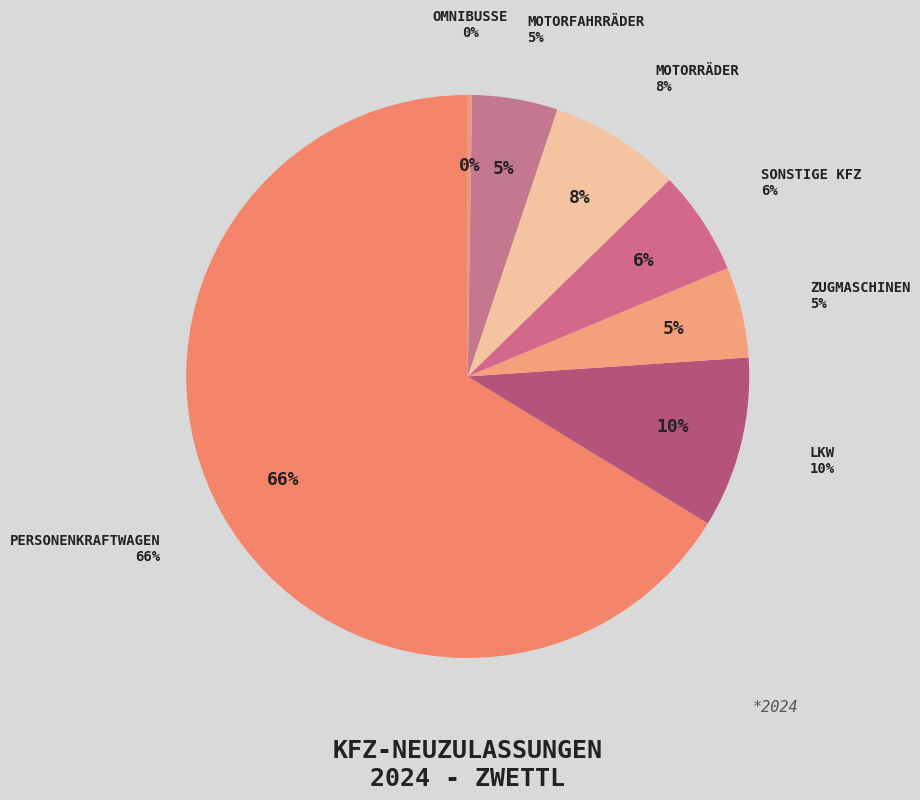

How many segments does this pie chart have?

7